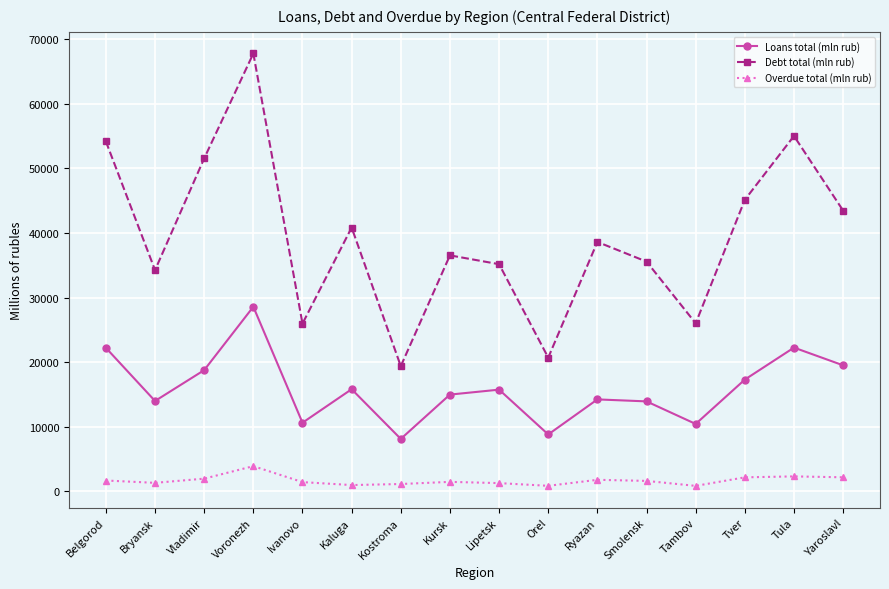

True or false: Overdue total (mln rub) and Loans total (mln rub) intersect in this chart.

False